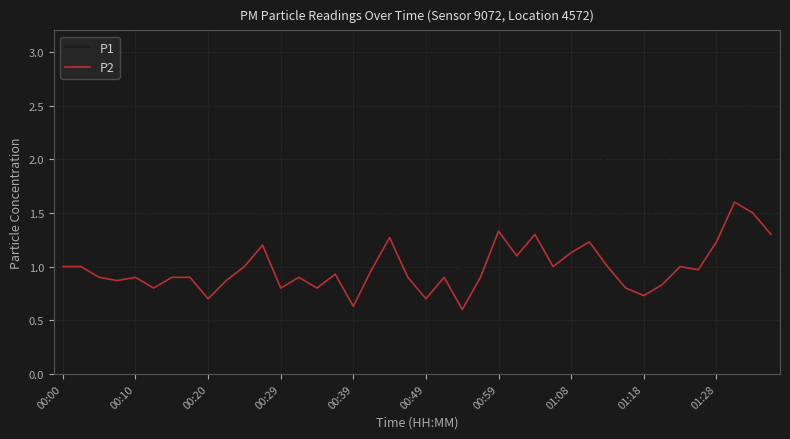

Which series has the largest range (max minus min)?

P1